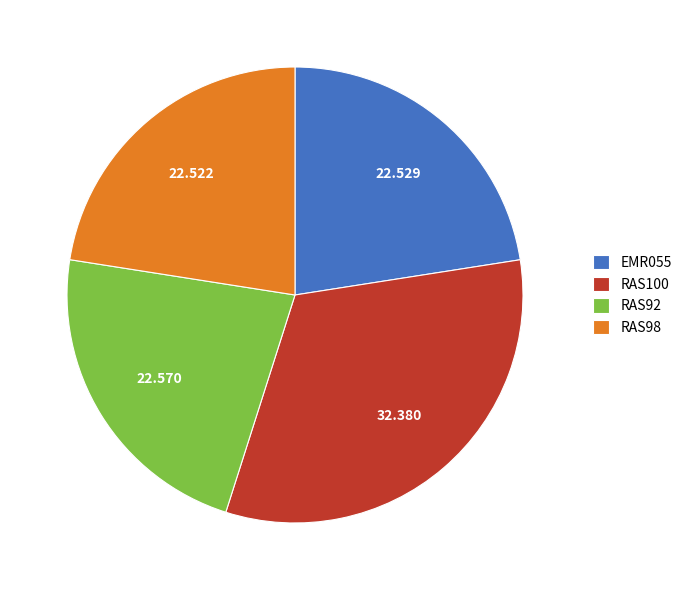

Do EMR055 and RAS100 together represent more than half of the pie?

Yes